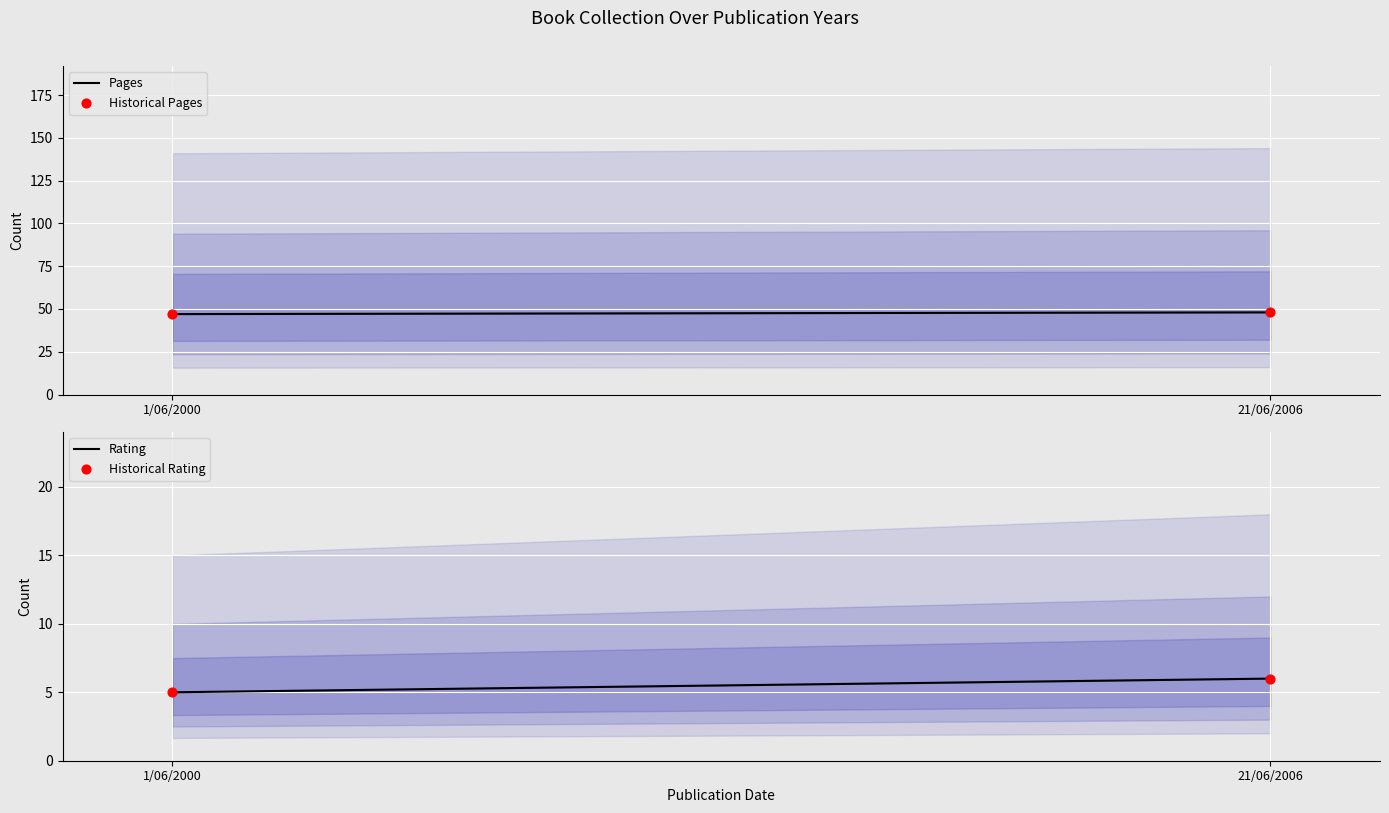

Which series has the widest spread of Y values?

Pages